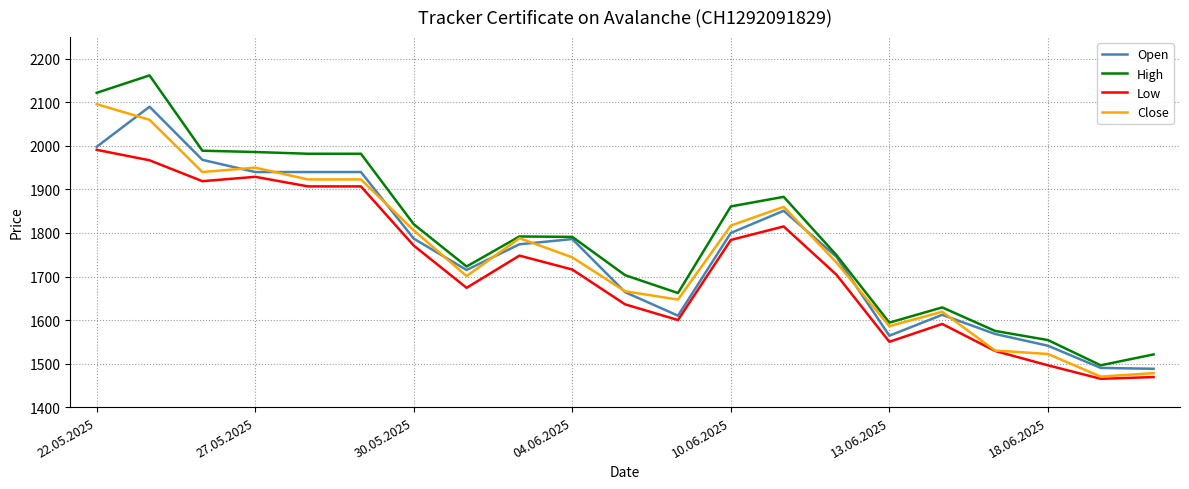

Which series has the largest total across all categories?

High